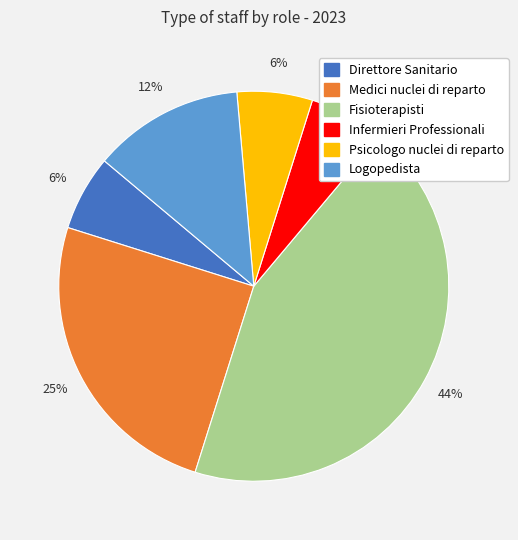

The Fisioterapisti slice represents 44% of the pie. True or false?

True